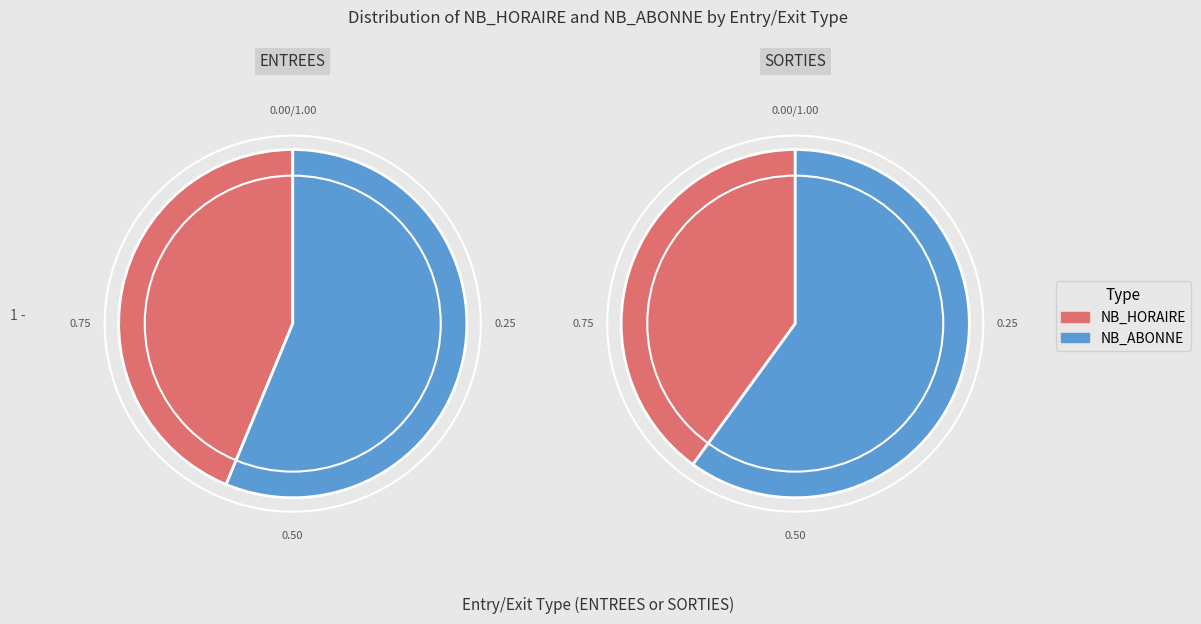

Is it true that NB_HORAIRE is 35% of the pie?

False